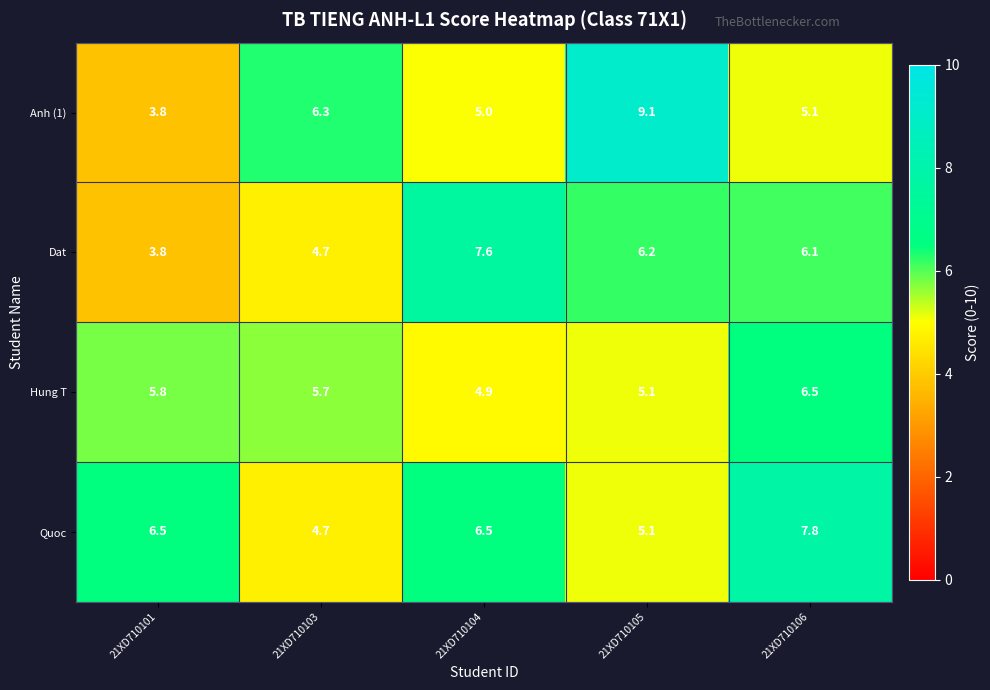

What is the approximate value of Hung T at 21XD710106?

6.5